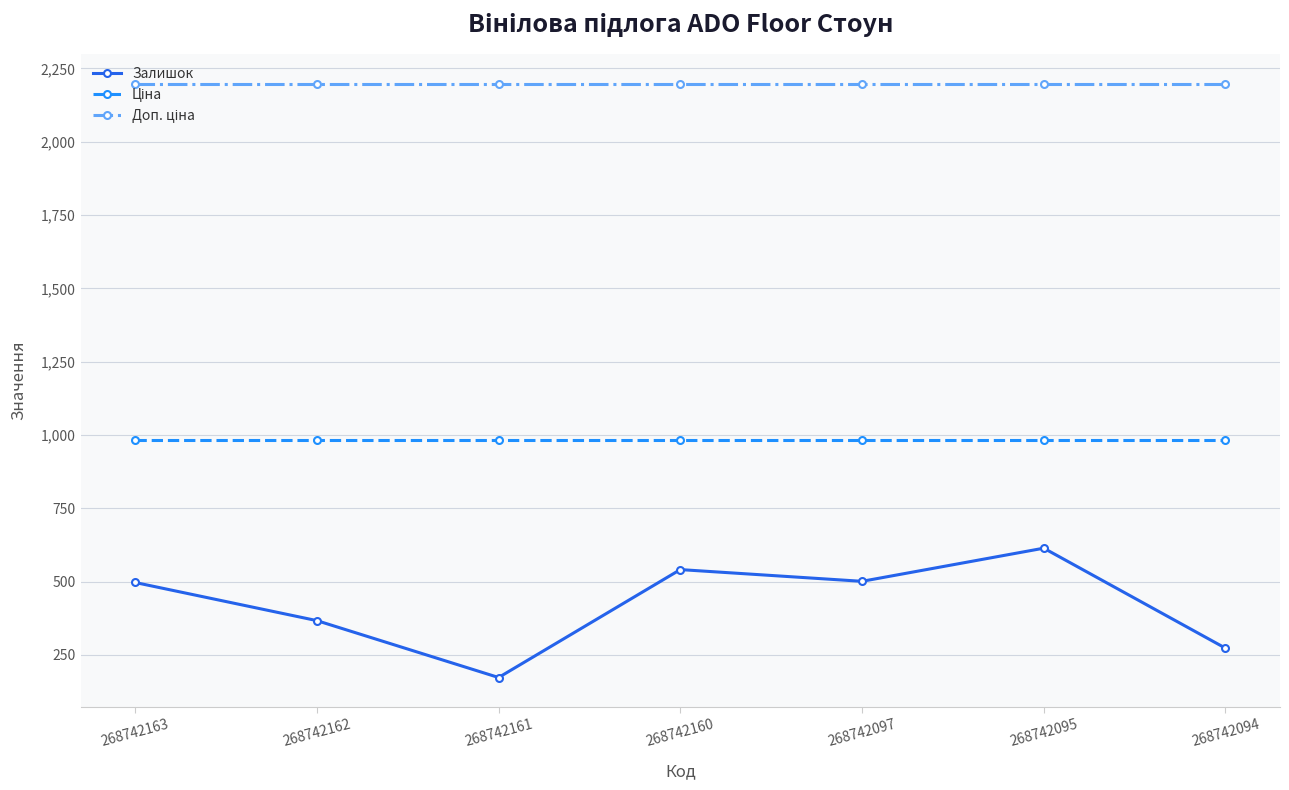

What is the difference between the highest and lowest values at 268742162?

1830.3